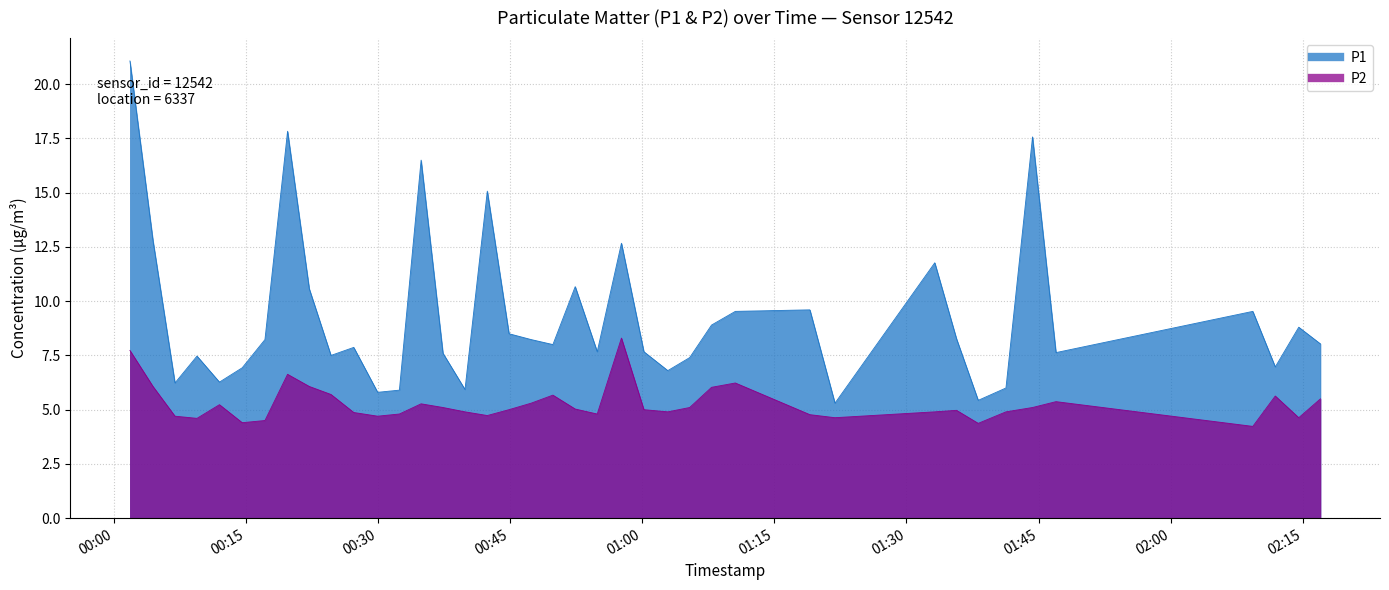

Where is the first local minimum for P1?

2023-04-24T00:06:56